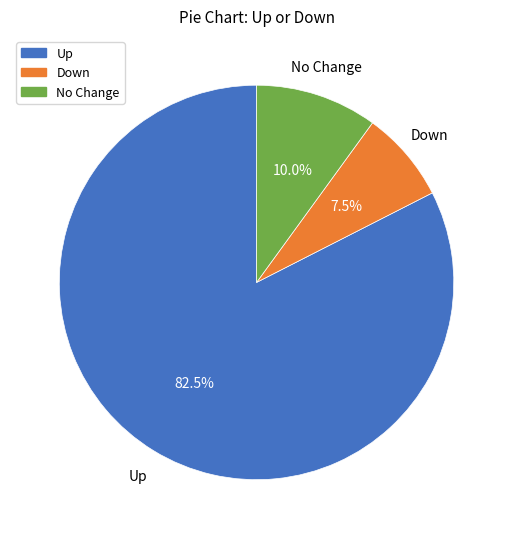

Approximately how many times larger is the value at No Change compared to Down?

1.3